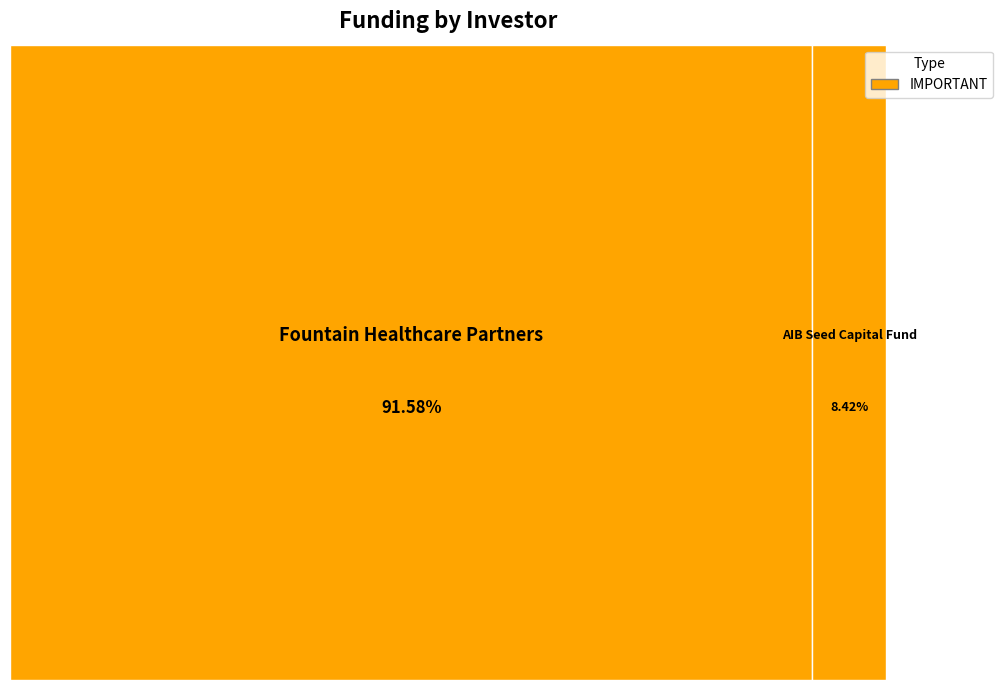

The AIB Seed Capital Fund slice represents 1% of the pie. True or false?

False